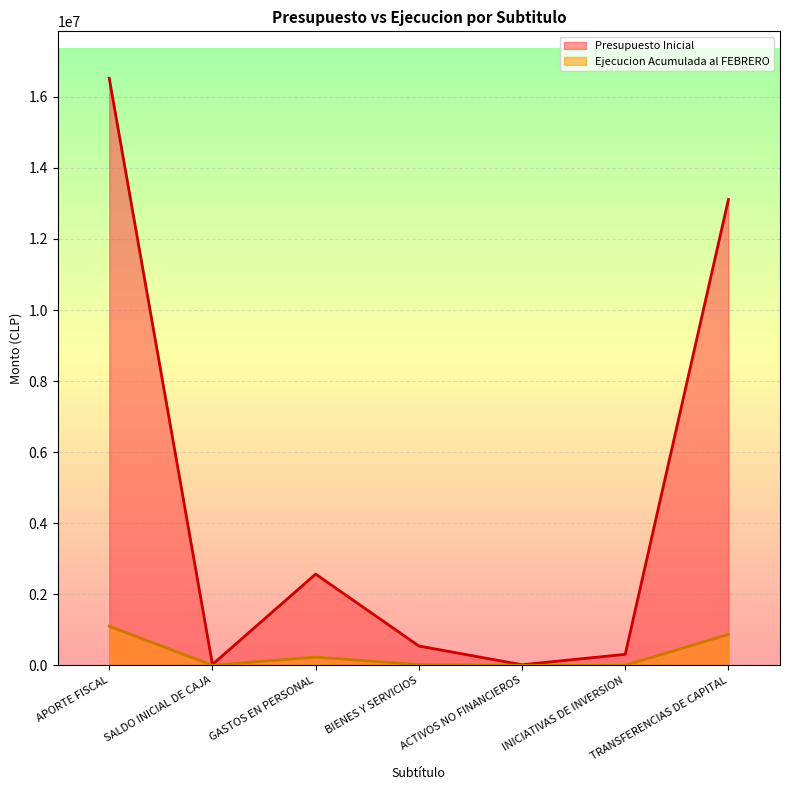

How many data points in Ejecucion Acumulada al FEBRERO are less than 21698?

3